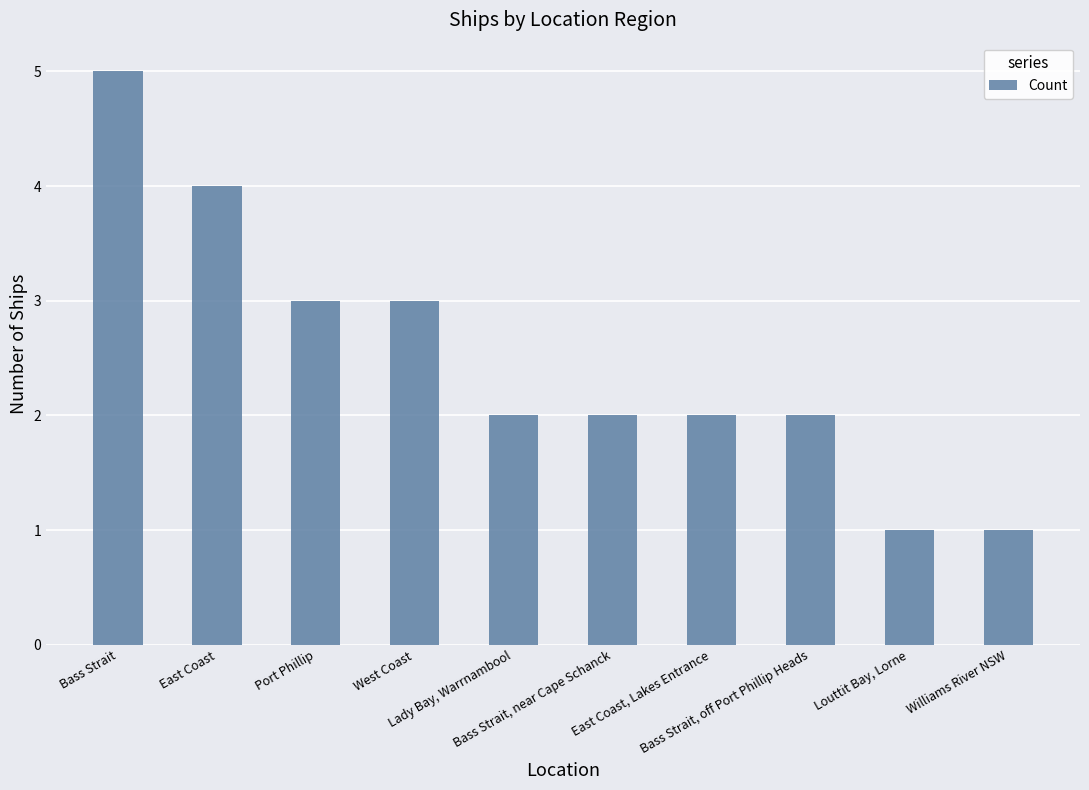

At which category does the chart reach its peak across all series?

Bass Strait